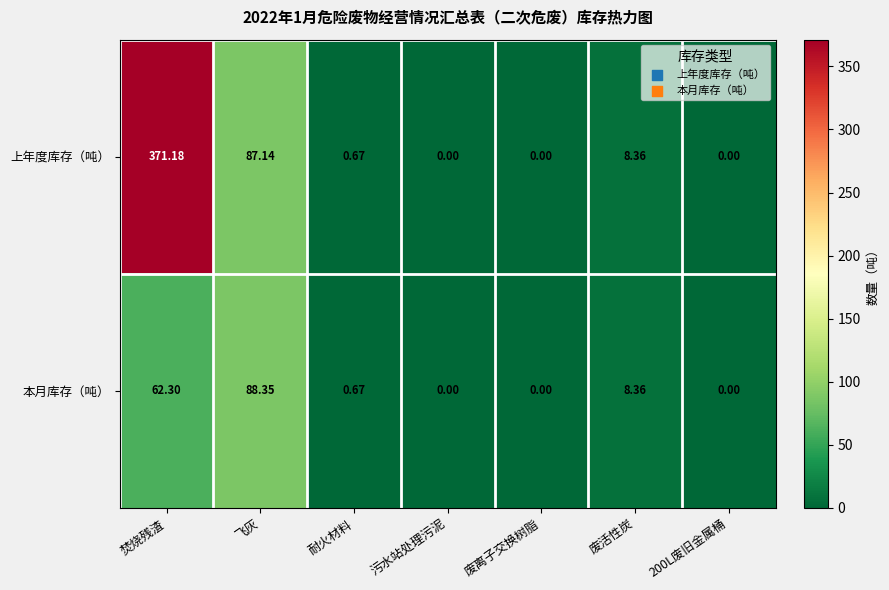

What is the maximum value shown in the chart?

371.2